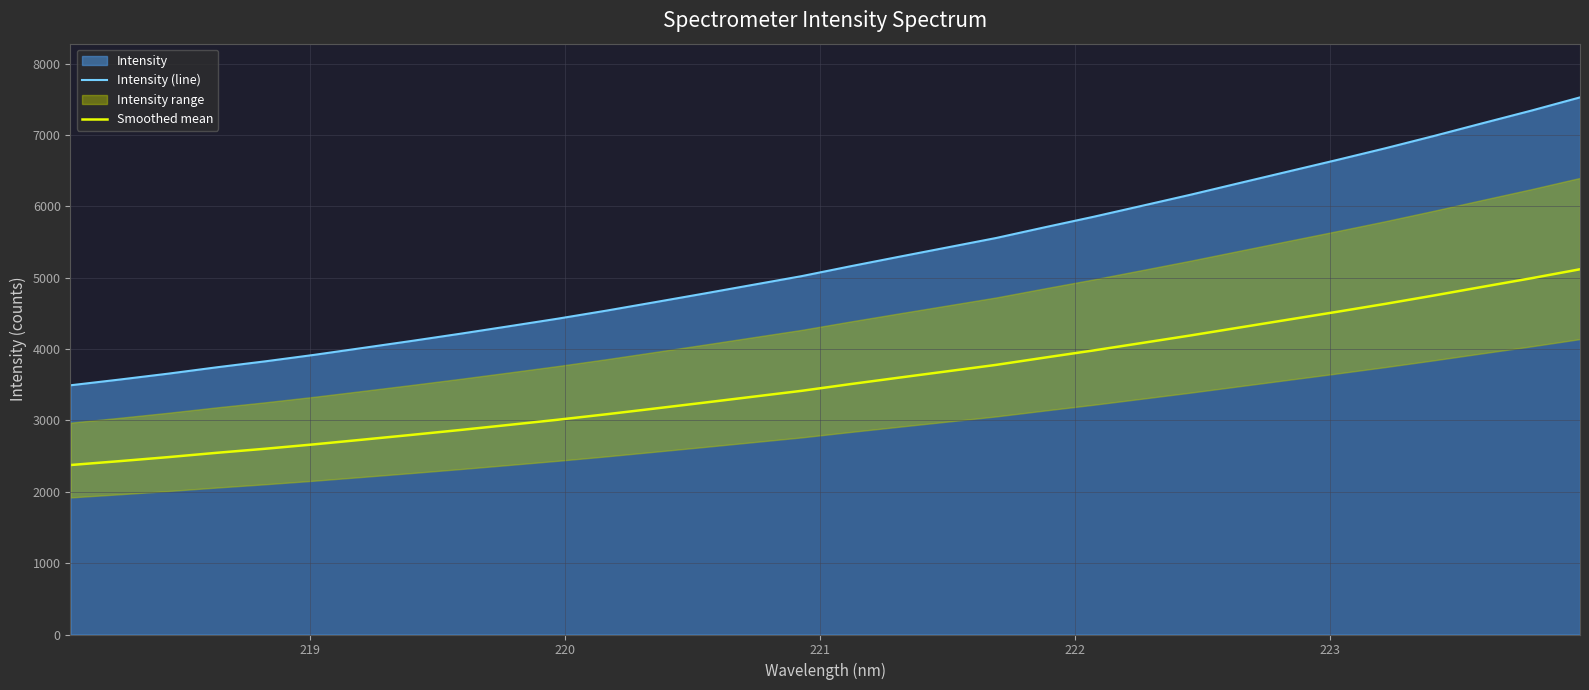

True or false: Smoothed mean and Intensity (line) intersect in this chart.

False